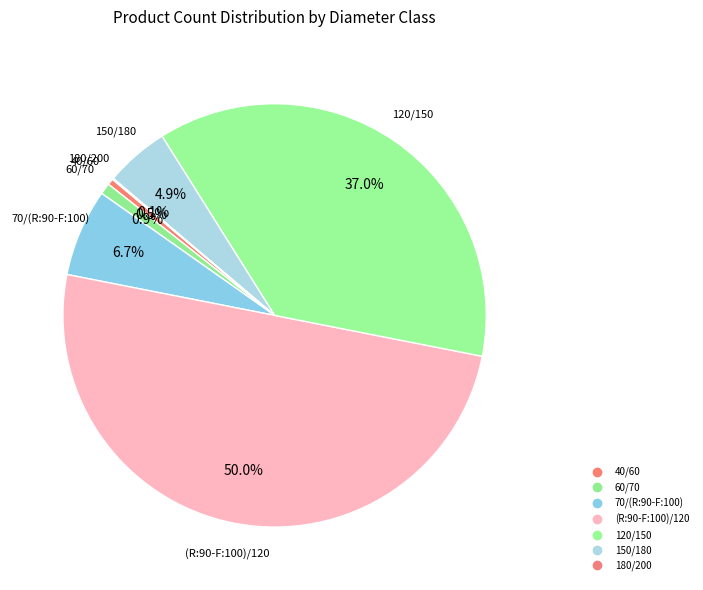

Which category has the biggest portion of the pie?

(R:90-F:100)/120